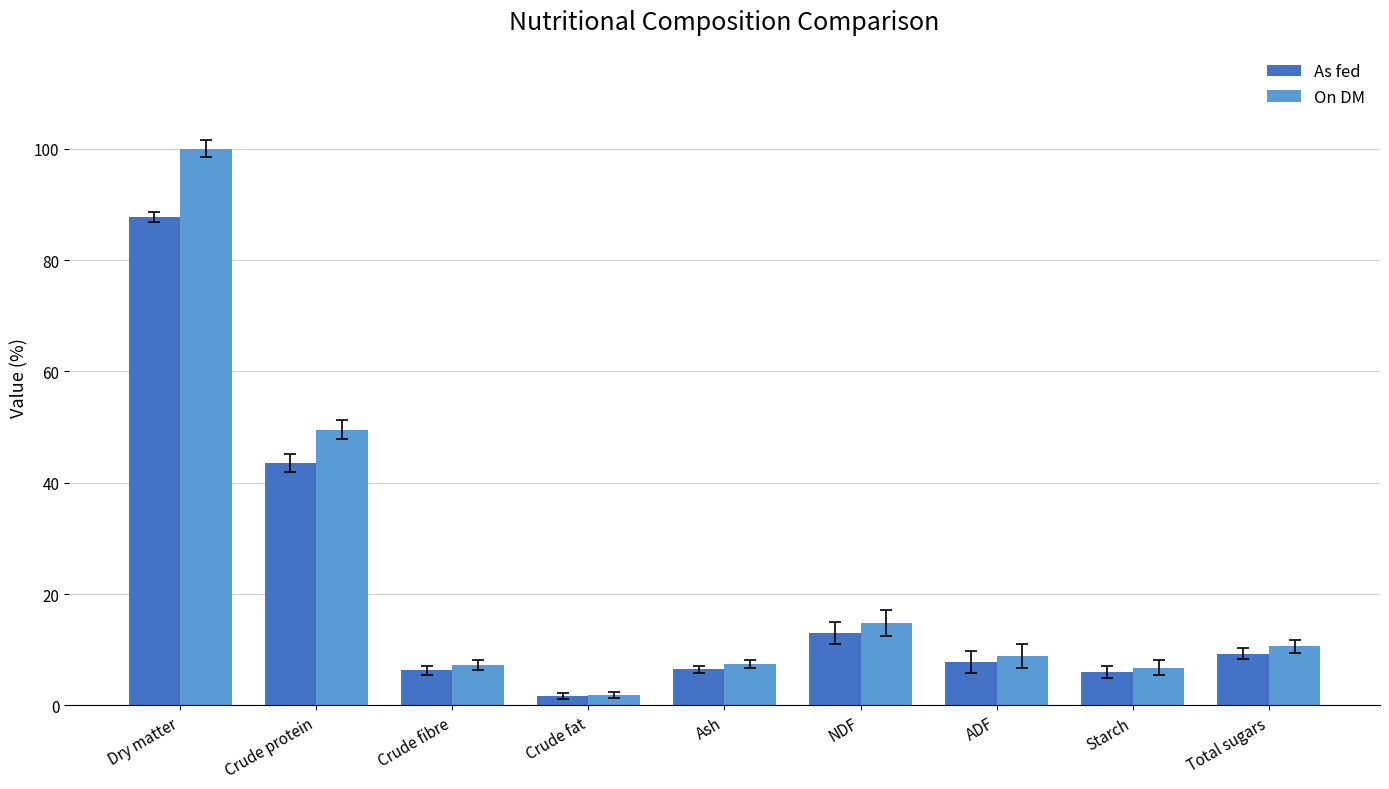

Count the number of data series in this chart.

2